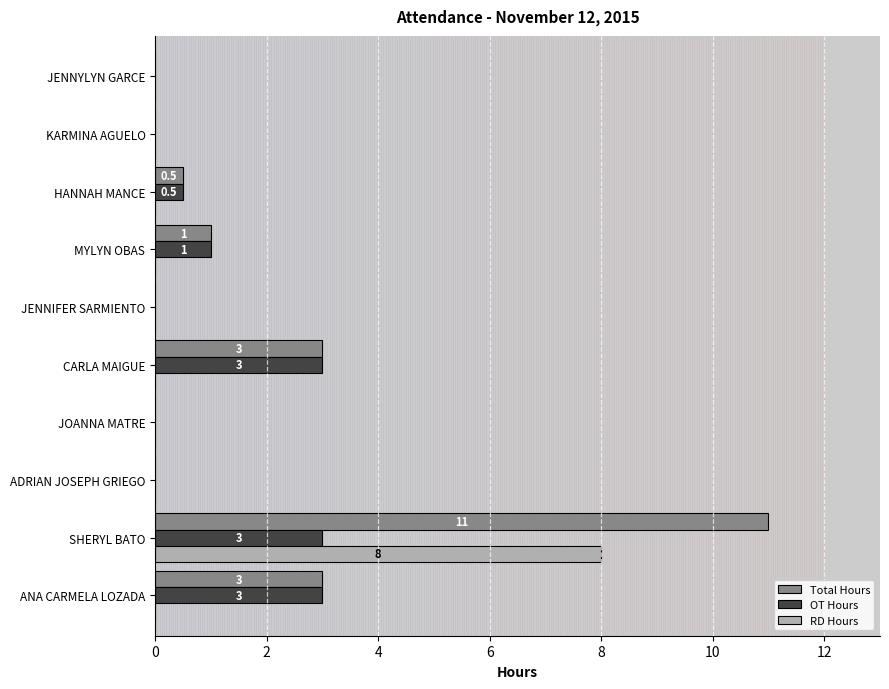

What value does the OT Hours series have at MYLYN OBAS?

1.0